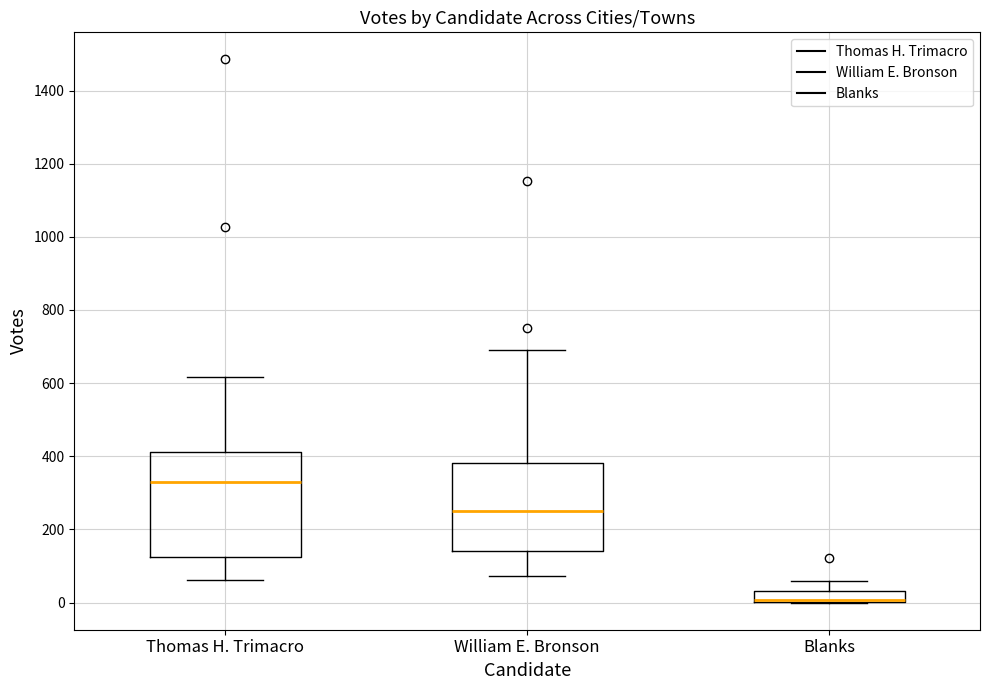

Reading left to right, read every box against the y-axis: the position of its median line, the range the box covers, and the ends of its whiskers. The values are not printed on the chart, so give them approximately, as read against the axis.

Thomas H. Trimacro: median 340, box 120 to 420, whiskers 60 to 620
William E. Bronson: median 260, box 140 to 380, whiskers 80 to 700
Blanks: median 0 (drawn on the box's lower edge), box 0 to 40, whiskers 0 to 60